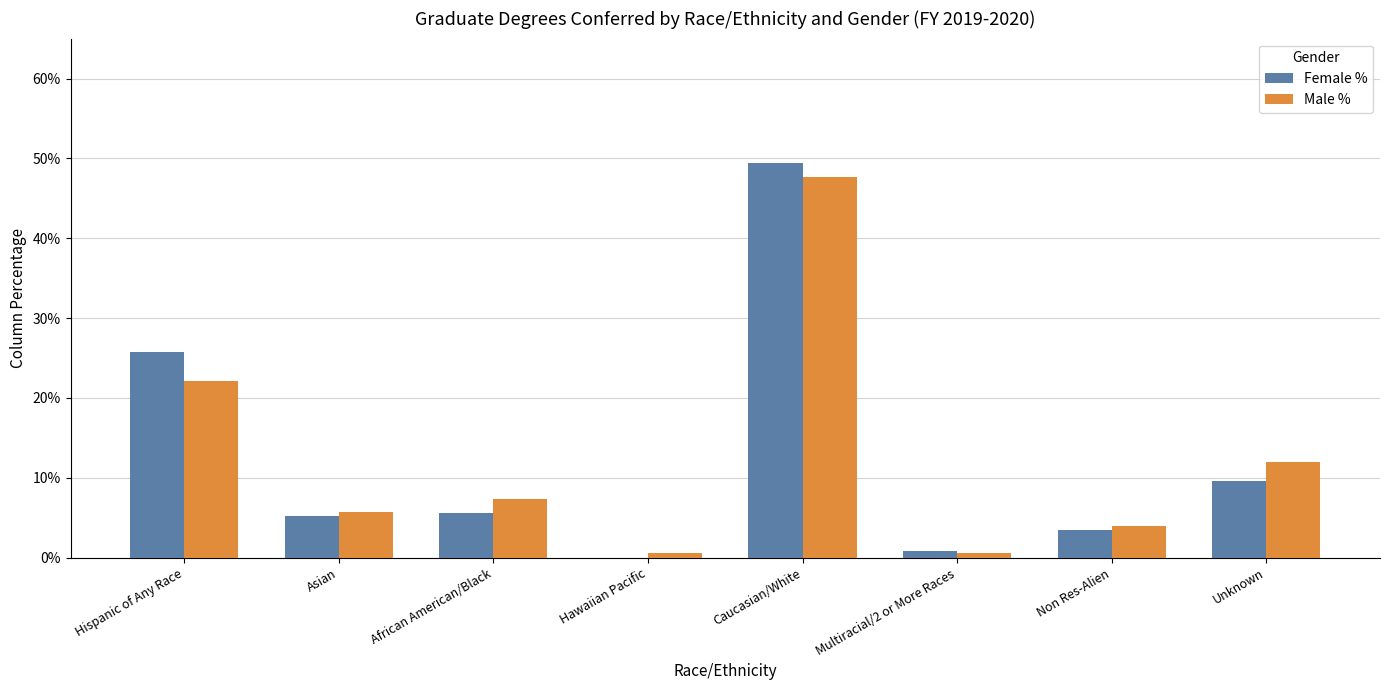

Are the bars grouped side by side (vs. stacked)?

Yes